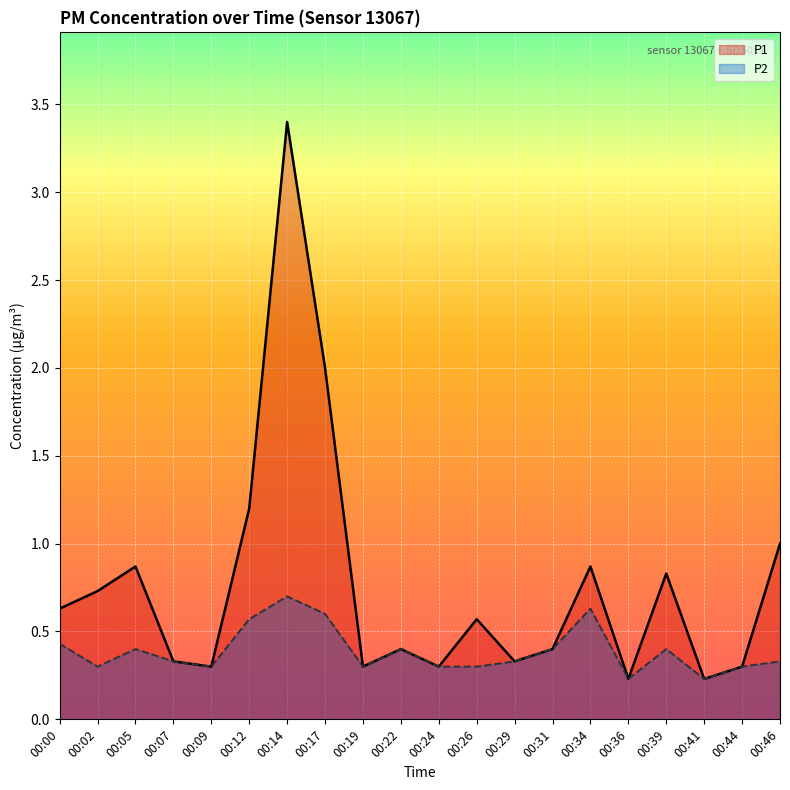

Where is P2 nearest to the value 0?

00:36